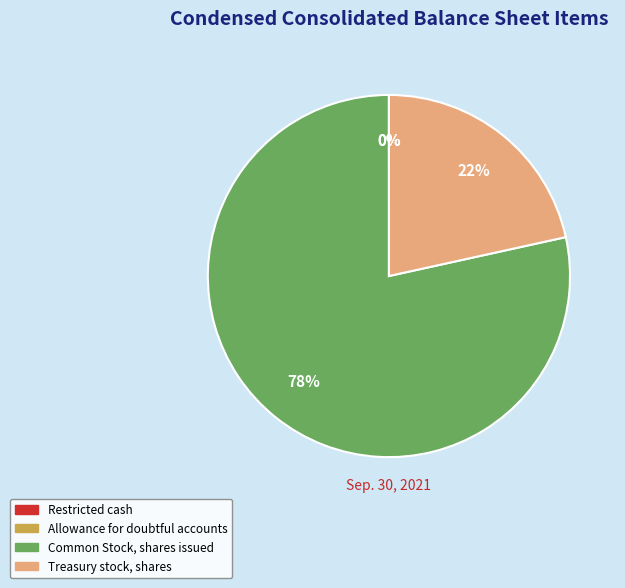

Is the sum of Common Stock, shares issued and Treasury stock, shares greater than half?

Yes